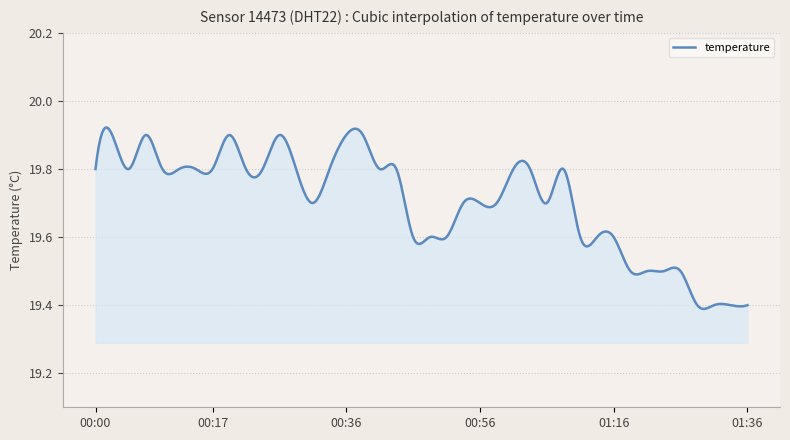

What is the difference between the maximum and minimum values?

0.5